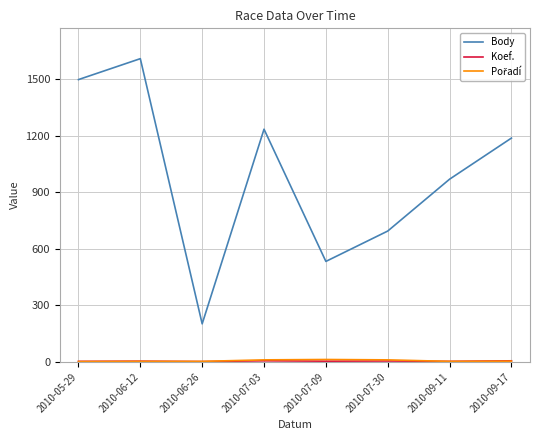

Is this an area chart (filled region under the line)?

No